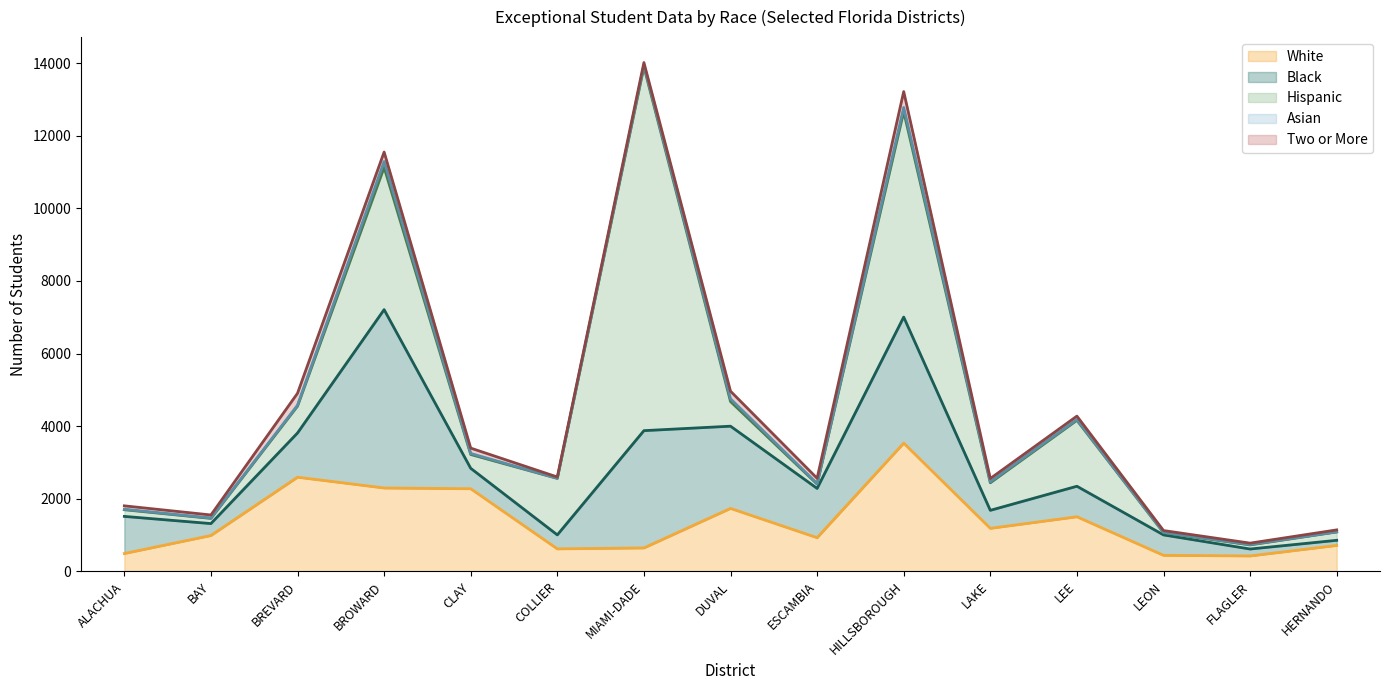

What is the label of the 4th point from the right?

LEE